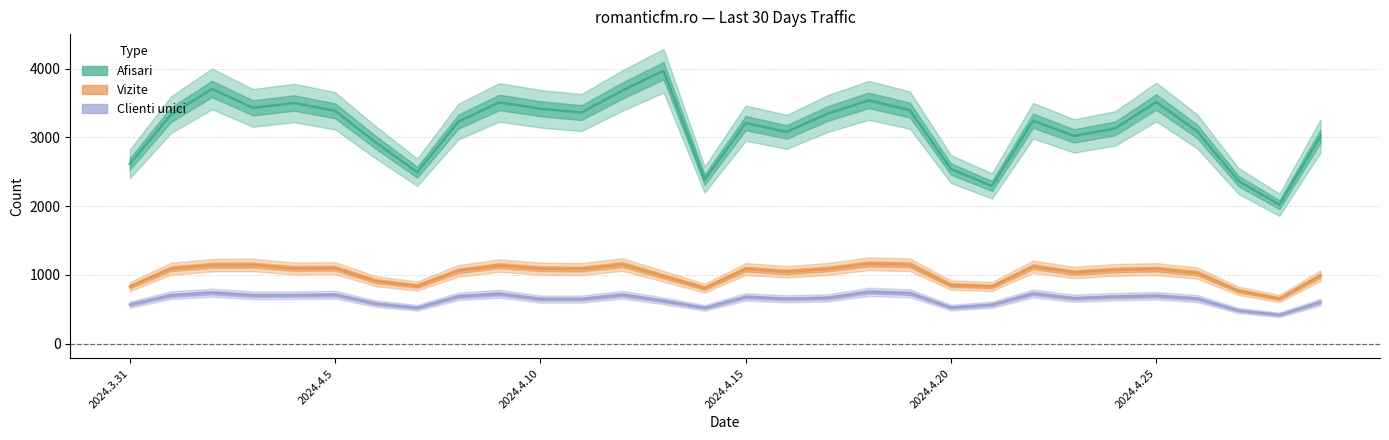

Which has a higher value, 2024.4.19 or 2024.4.6?

2024.4.19